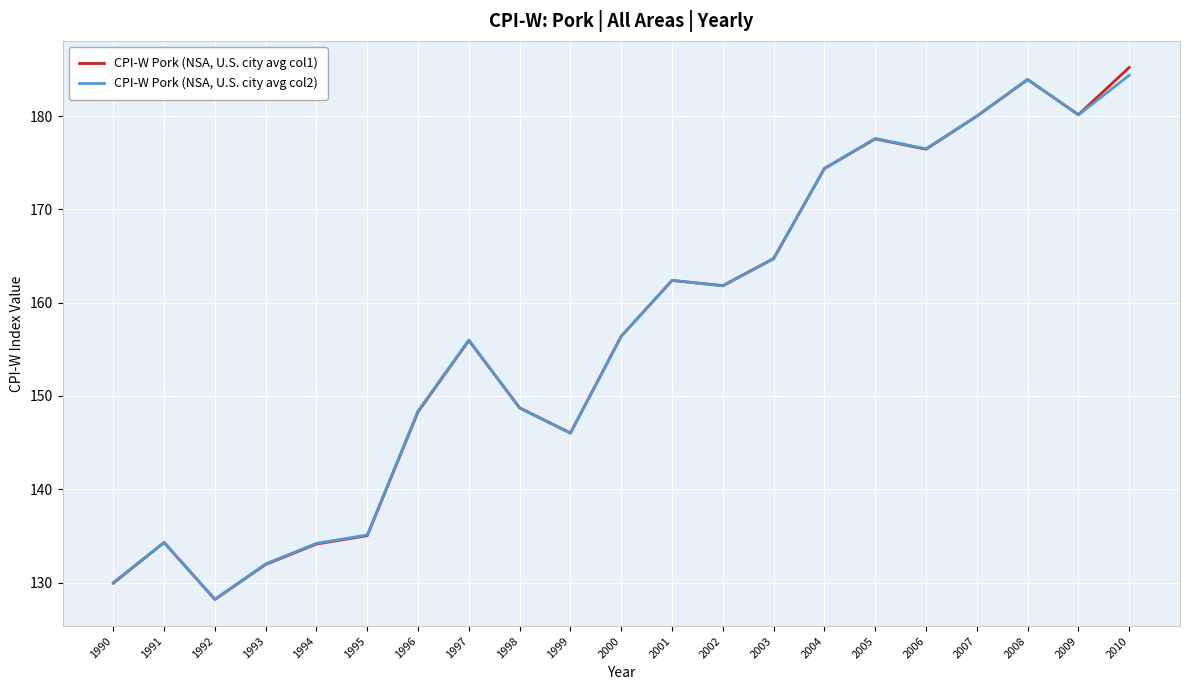

Is it true that CPI-W Pork (NSA, U.S. city avg col1) equals 131.9 at 1993?

True